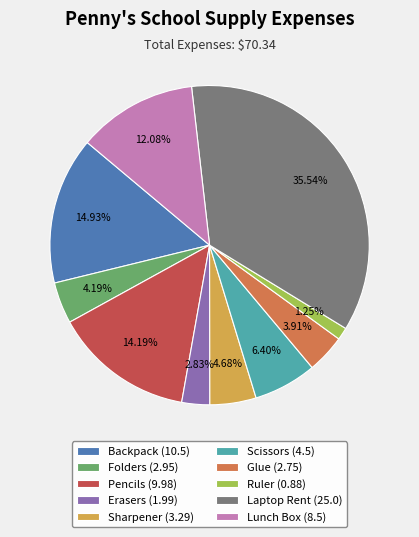

Combined, do Sharpener and Ruler account for over 50%?

No